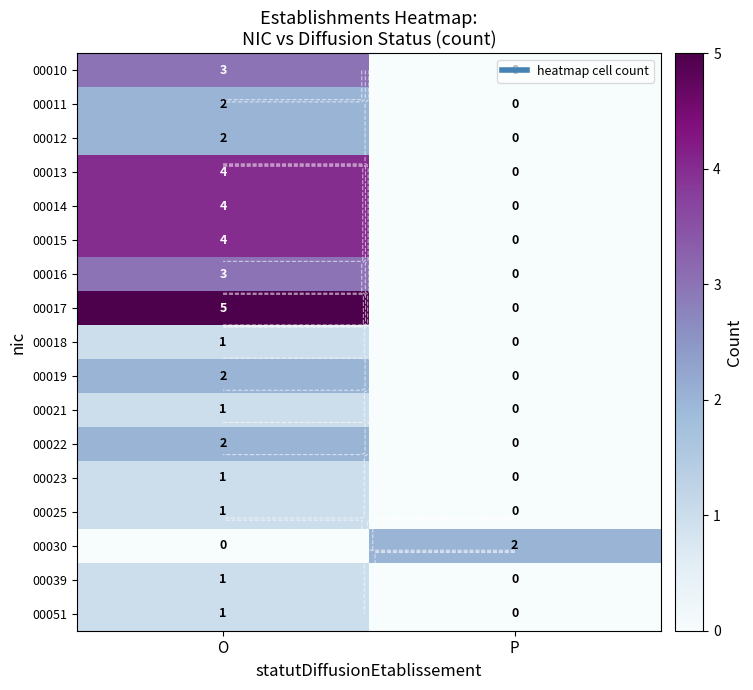

Is the value of 00012 at P greater than the value of 00015 at O?

No